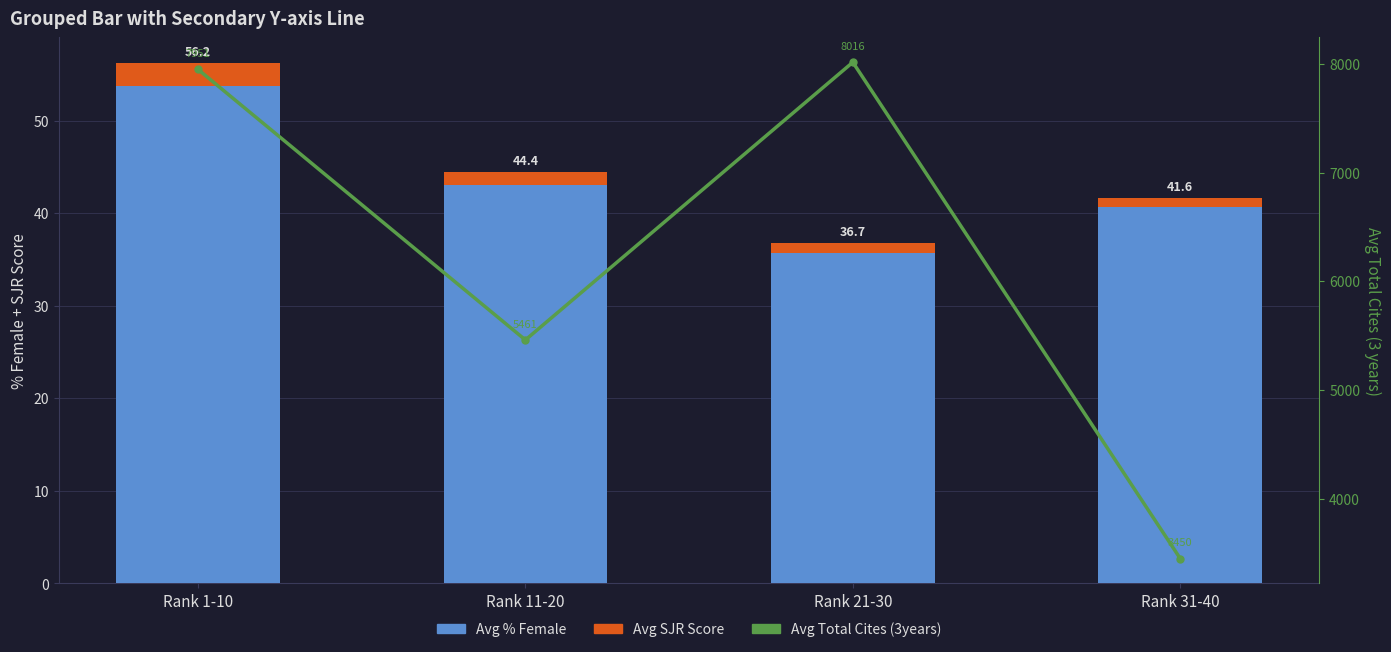

Rank the series at Rank 31-40 from lowest to highest value.

Avg SJR Score, Avg % Female, Avg Total Cites (3years)